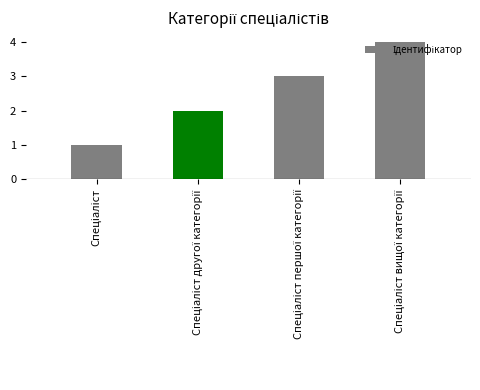

What is the sum of all values?

10